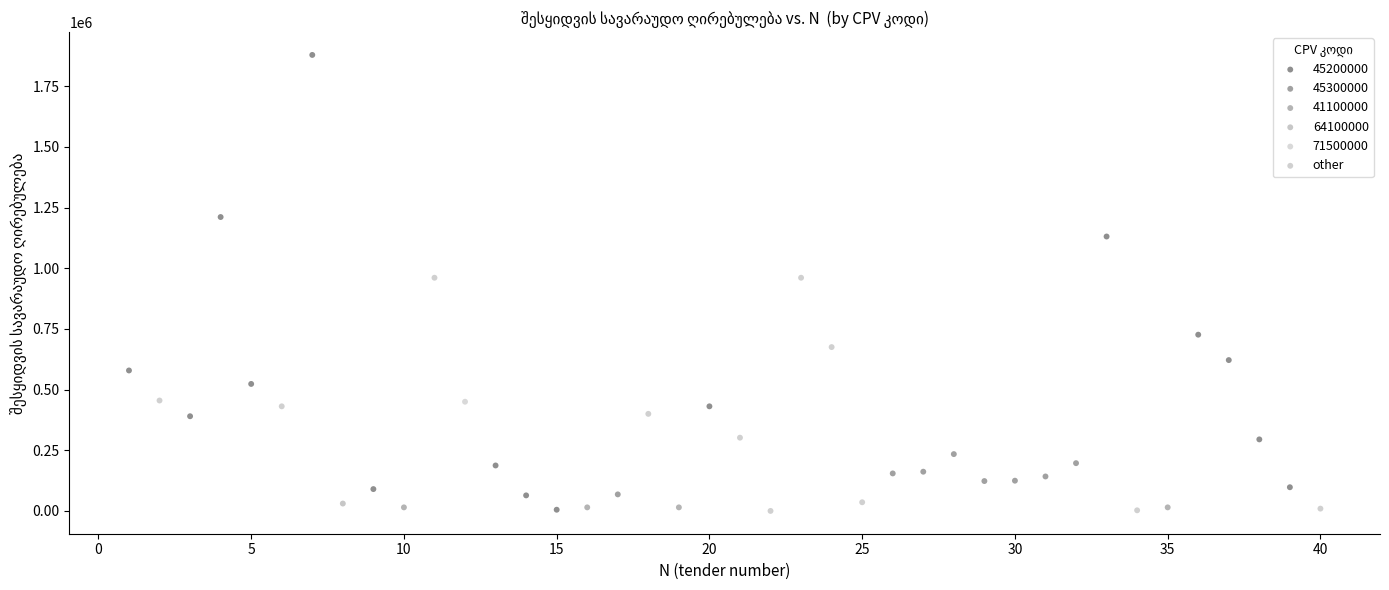

What are all the series names shown in the legend?

45200000, 45300000, 41100000, 64100000, 71500000, other